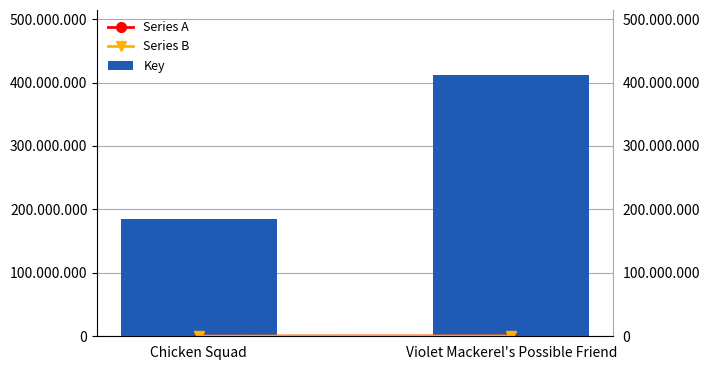

Rank the categories by Key value from highest to lowest.

Violet Mackerel's Possible Friend, Chicken Squad